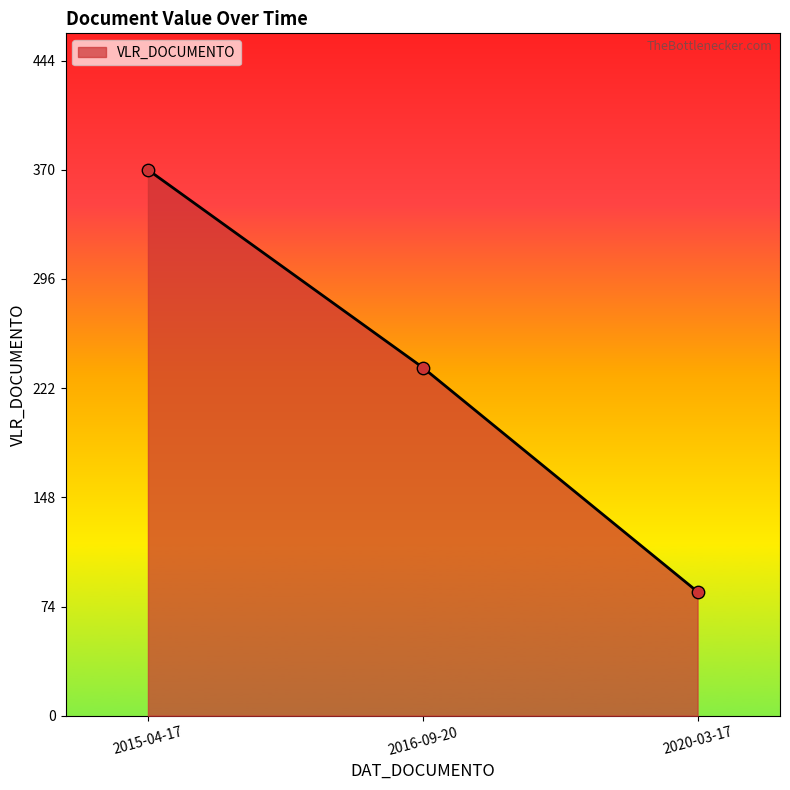

What is the ratio of the value at 2015-04-17 to the value at 2016-09-20?

1.6